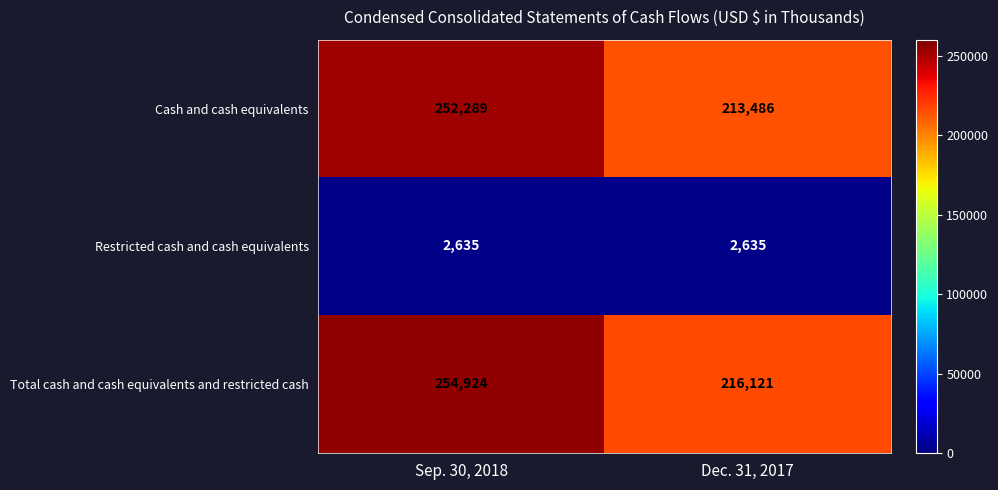

What is the total value across all series at Dec. 31, 2017?

432242